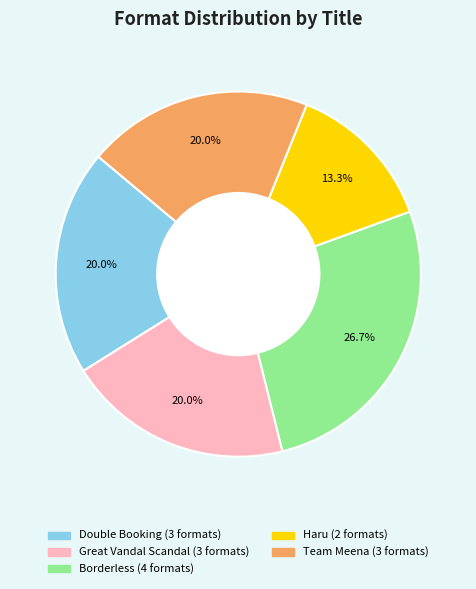

Count the number of slices in the pie.

5